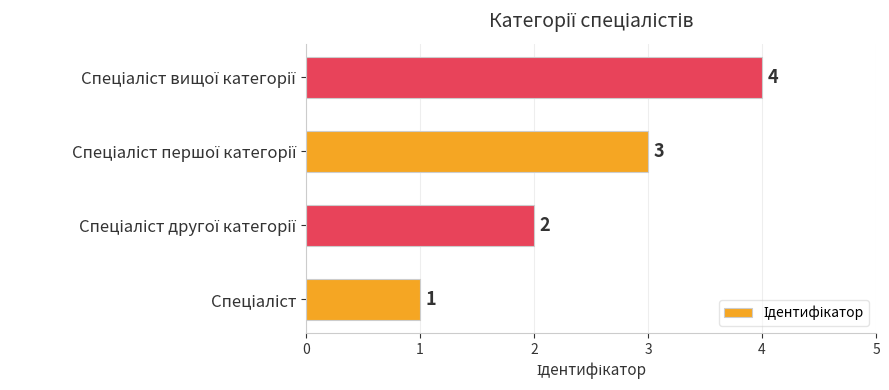

Count the values in the range 2 to 4.

3